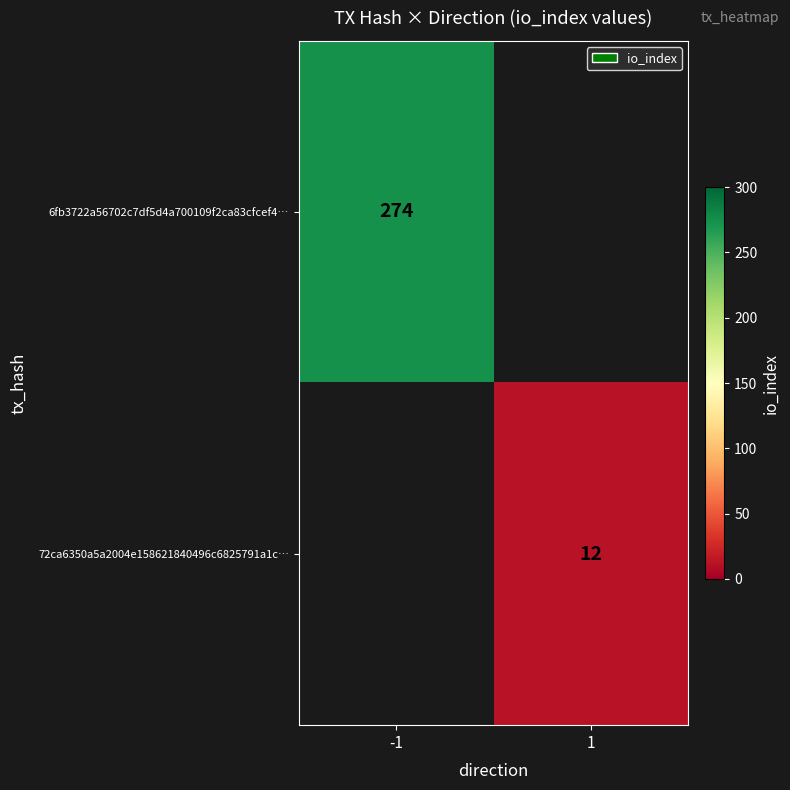

True or false: 72ca6350a5a2004e158621840496c6825791a1c… has a value of 16 at 1.

False